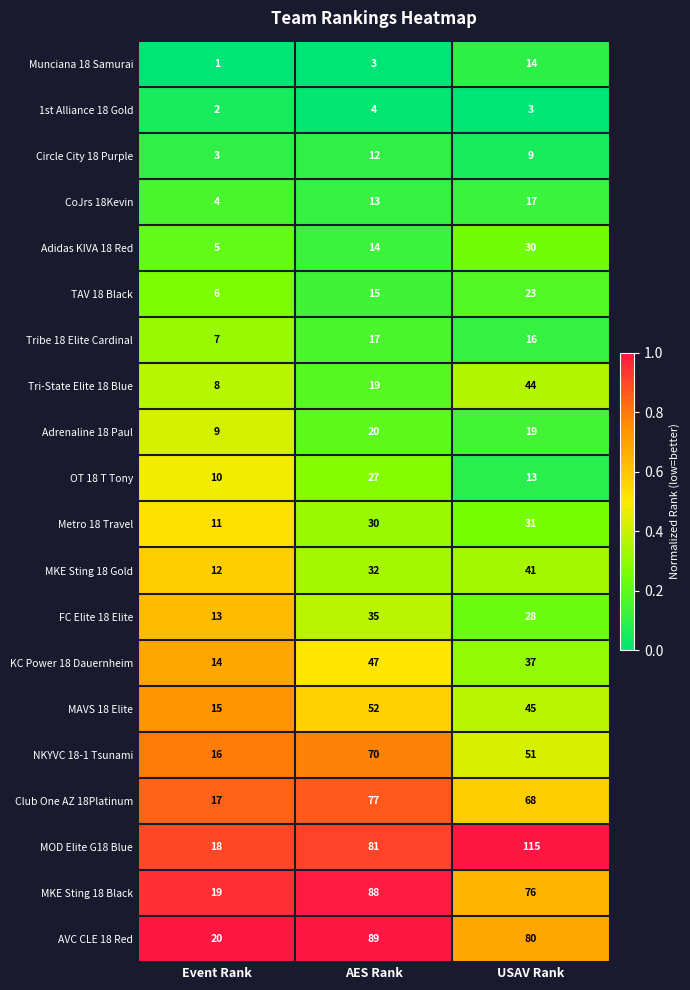

Where is 1st Alliance 18 Gold nearest to the value 3?

USAV Rank